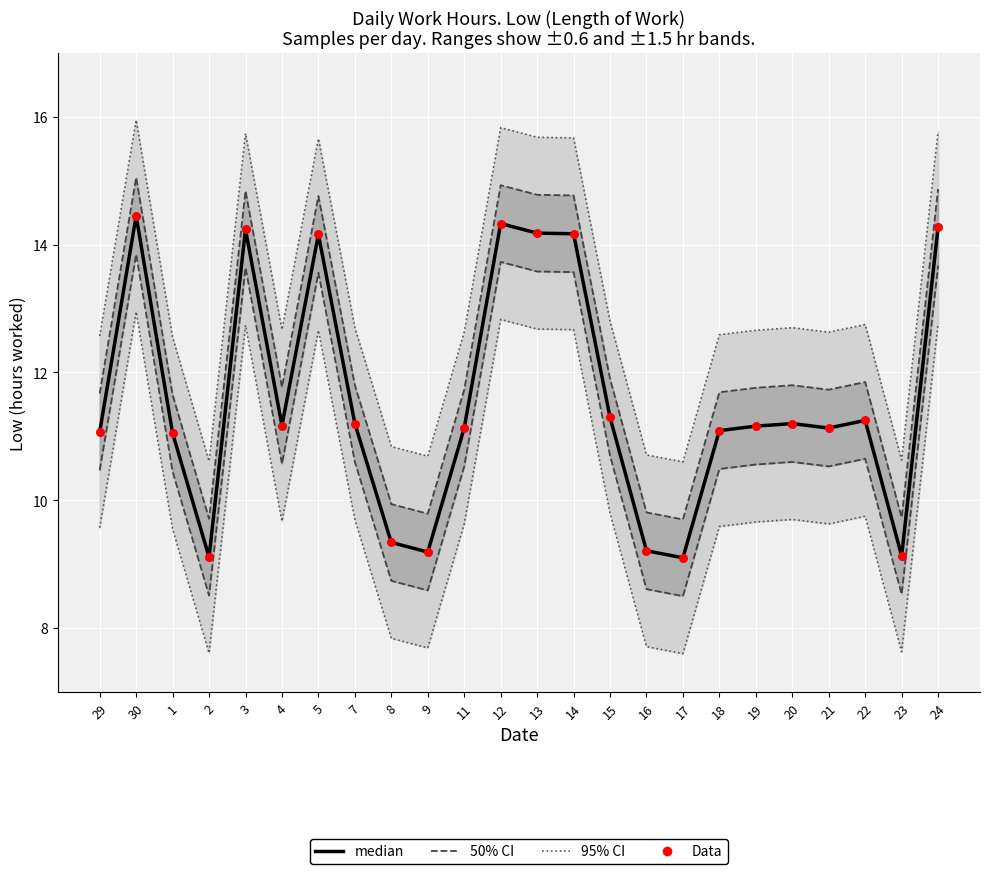

Which series reaches the maximum Y coordinate?

95% CI